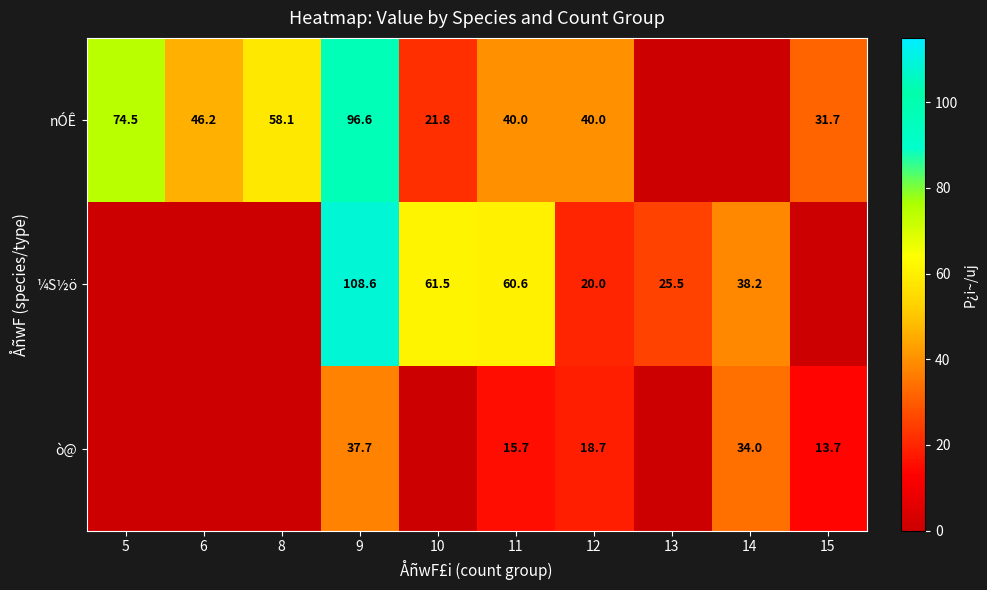

What is the difference between the highest and lowest values at 12?

21.3